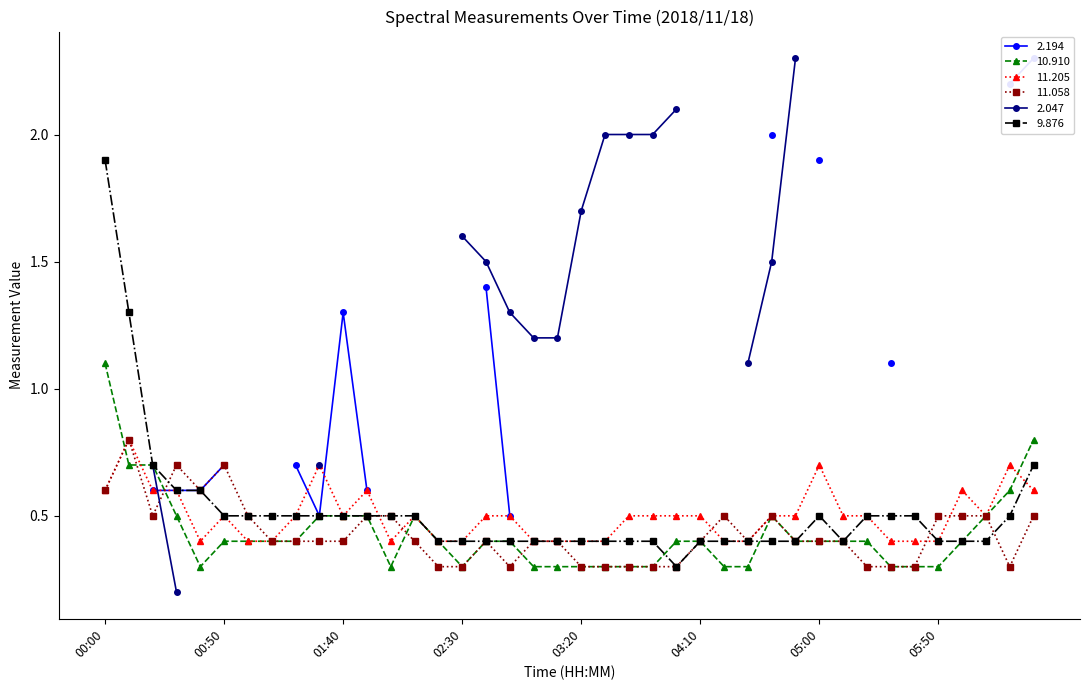

At which label does 10.910 reach its peak?

00:00